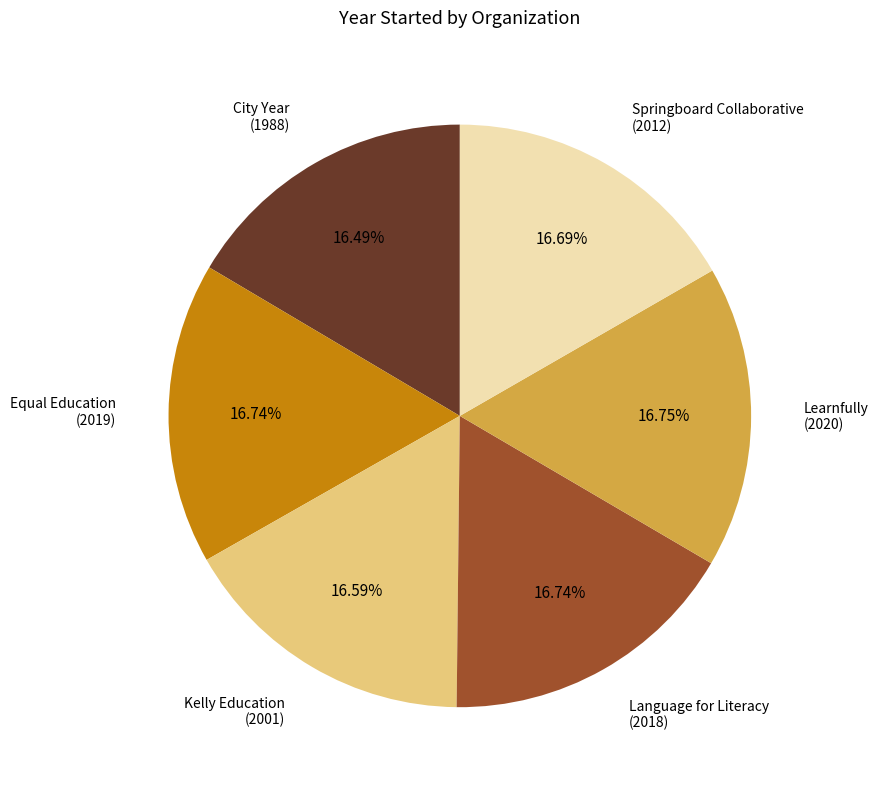

Is there any slice that represents more than half of the pie?

No